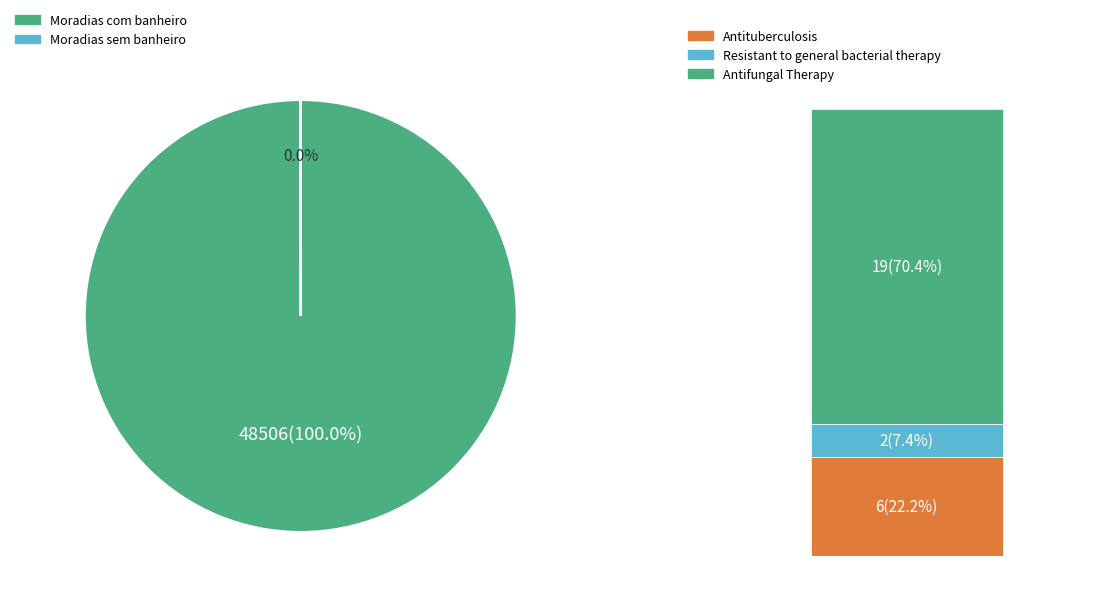

What is the largest slice in the pie chart?

Moradias com banheiro